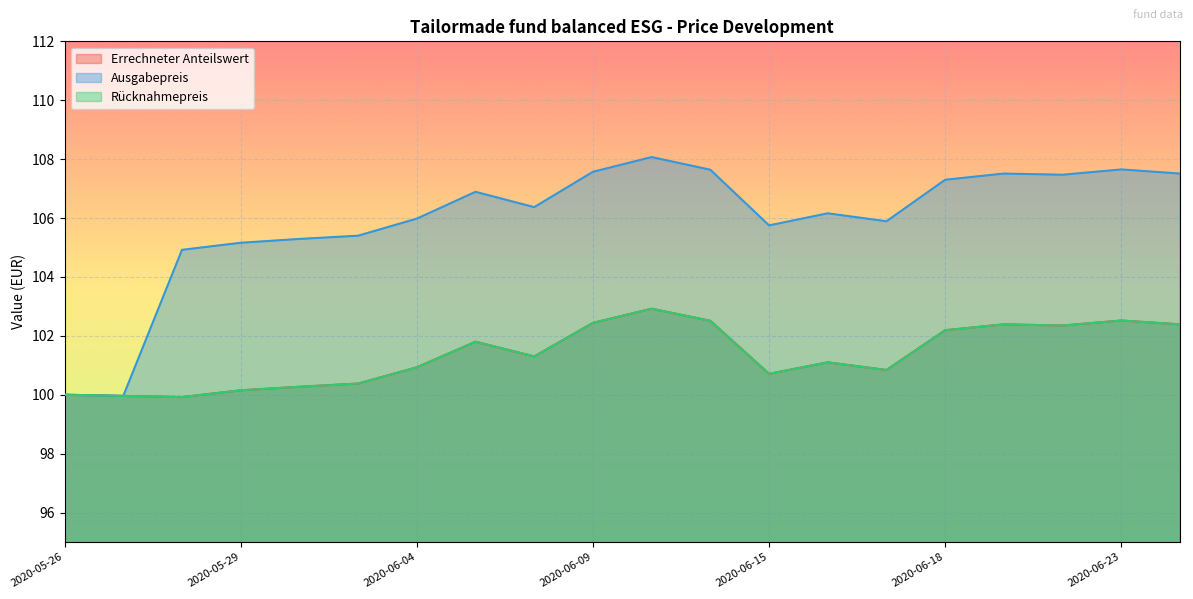

Reading right to left, list all the values displayed in this chart.

Errechneter Anteilswert: 102.4	102.5	102.3	102.4	102.2	100.8	101.1	100.7	102.5	102.9	102.4	101.3	101.8	100.9	100.4	100.3	100.2	99.9	100.0	100.0
Ausgabepreis: 107.5	107.7	107.5	107.5	107.3	105.9	106.2	105.8	107.6	108.1	107.6	106.4	106.9	106.0	105.4	105.3	105.2	104.9	100.0	100.0
Rücknahmepreis: 102.4	102.5	102.3	102.4	102.2	100.8	101.1	100.7	102.5	102.9	102.4	101.3	101.8	100.9	100.4	100.3	100.2	99.9	100.0	100.0